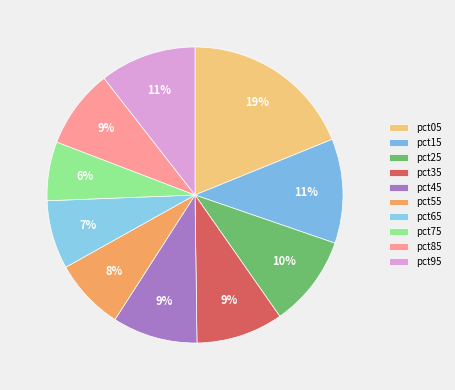

Rank the categories by value from lowest to highest.

pct75, pct65, pct55, pct85, pct45, pct35, pct25, pct95, pct15, pct05